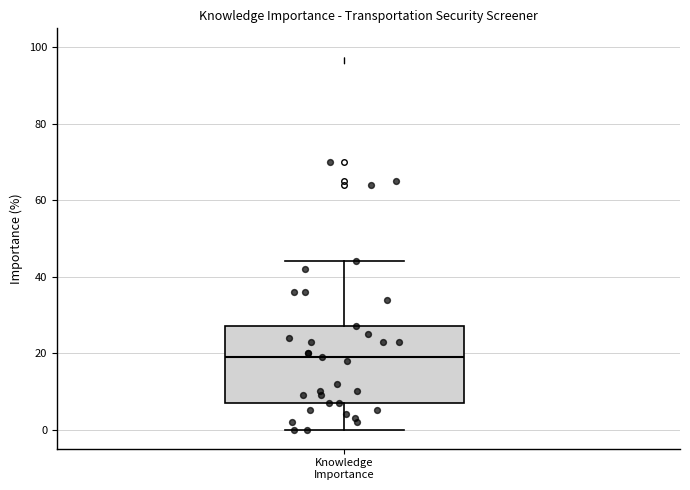

Read this box plot against the y-axis: the position of the median line, the range covered by the box, and the ends of both whiskers. The values are not printed on the chart, so give them approximately, as read against the axis.

median 20, box 8 to 28, whiskers 0 to 44